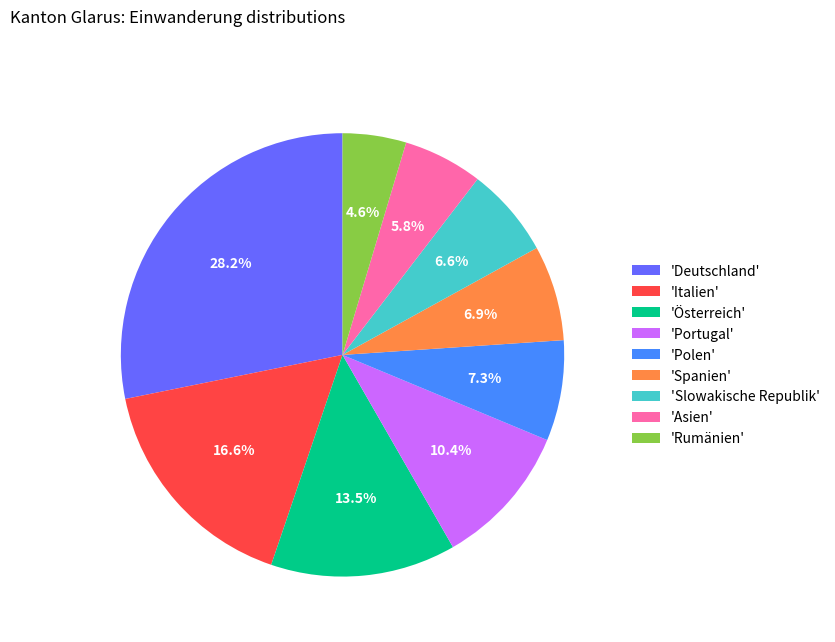

Which has a higher value, 'Asien' or 'Italien'?

'Italien'